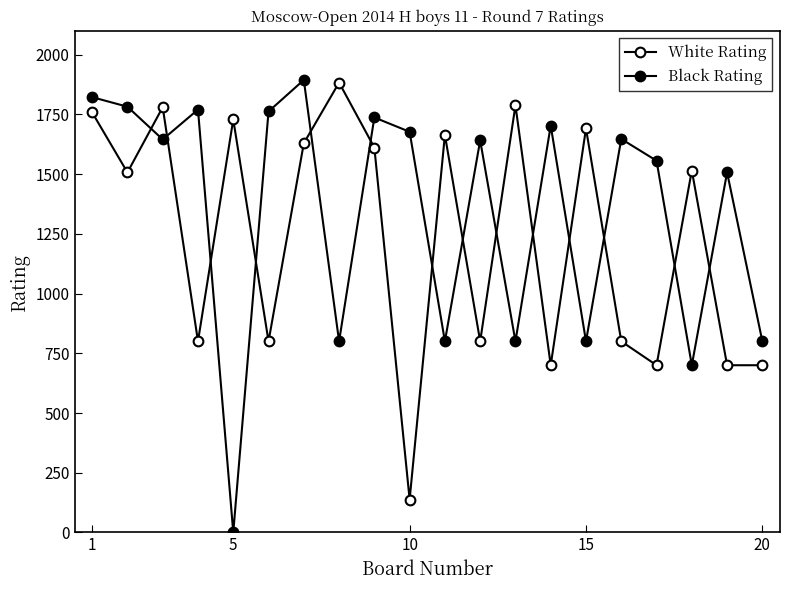

What is the maximum value for Black Rating?

1894